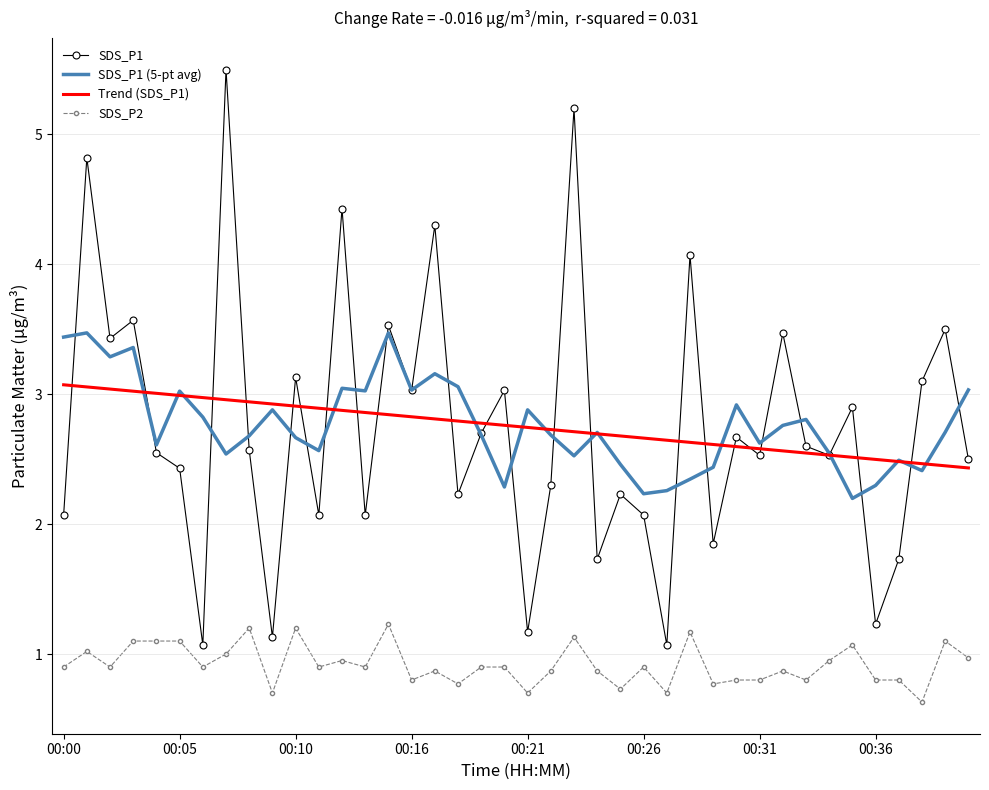

What is the maximum value shown in the chart?

5.5